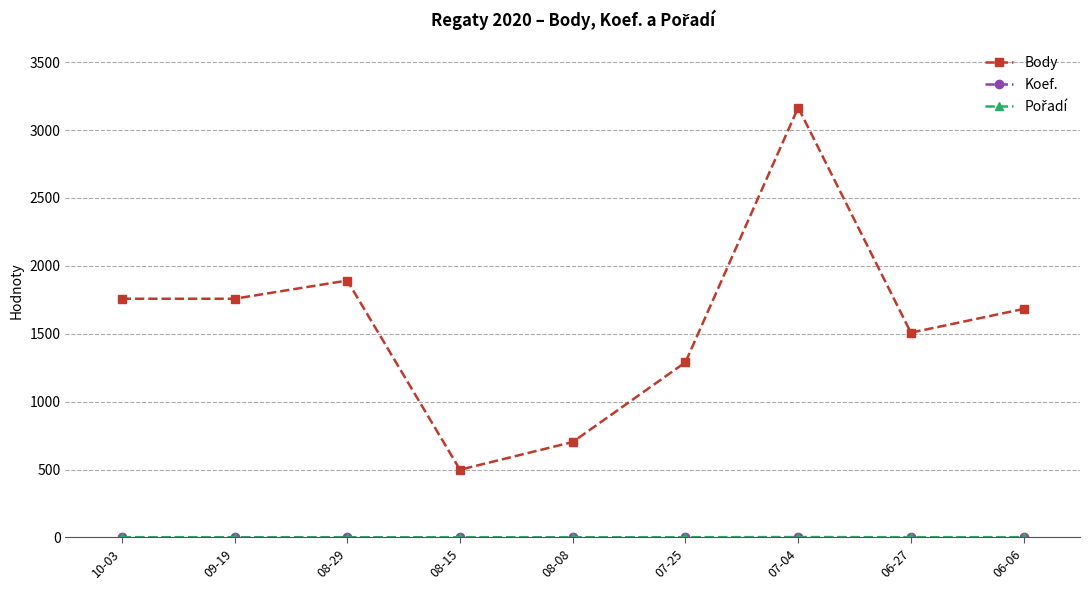

What is the label of the 4th point from the right?

07-25